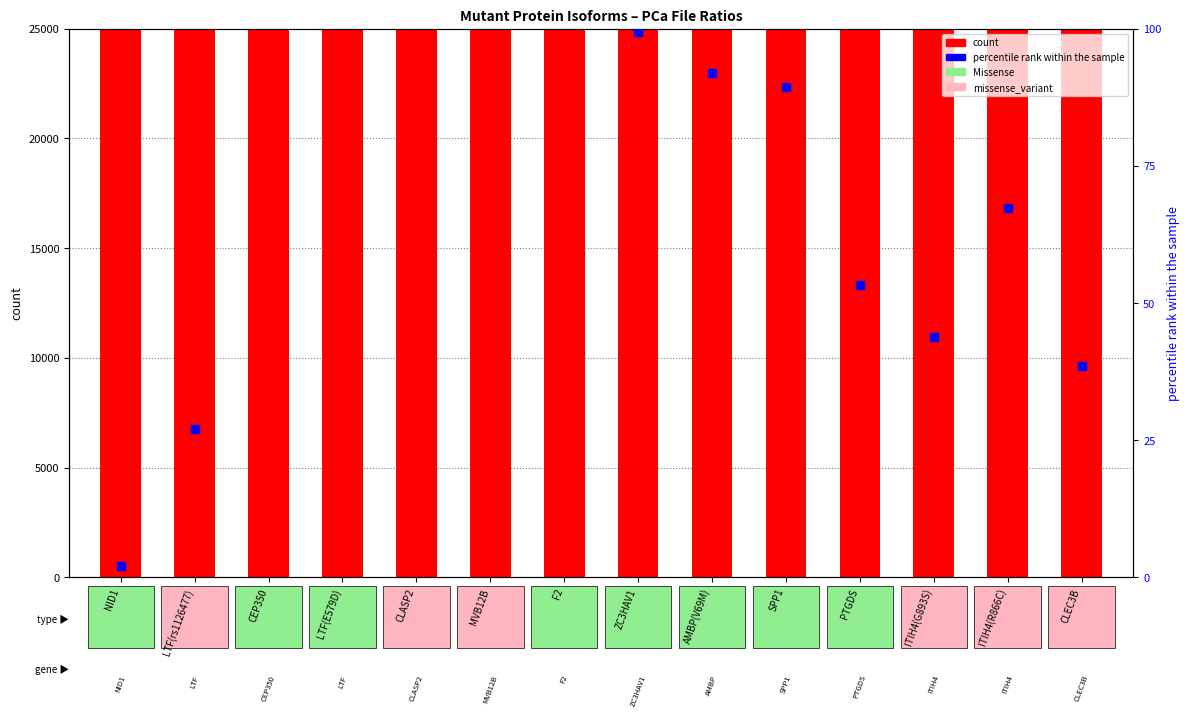

Which series contains the lowest Y value?

percentile rank within the sample